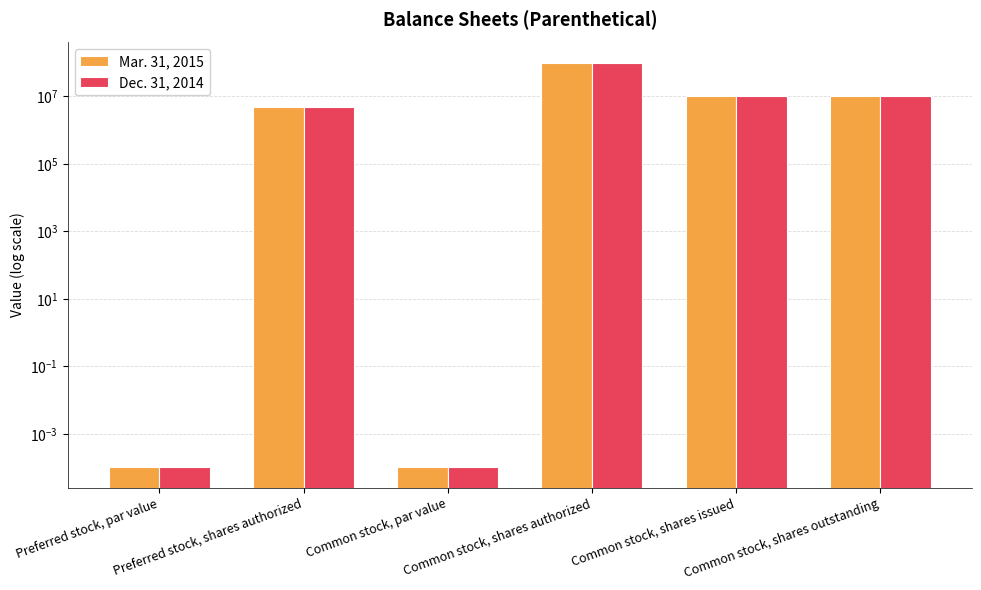

What value does the Mar. 31, 2015 series have at Preferred stock, shares authorized?

5000000.0